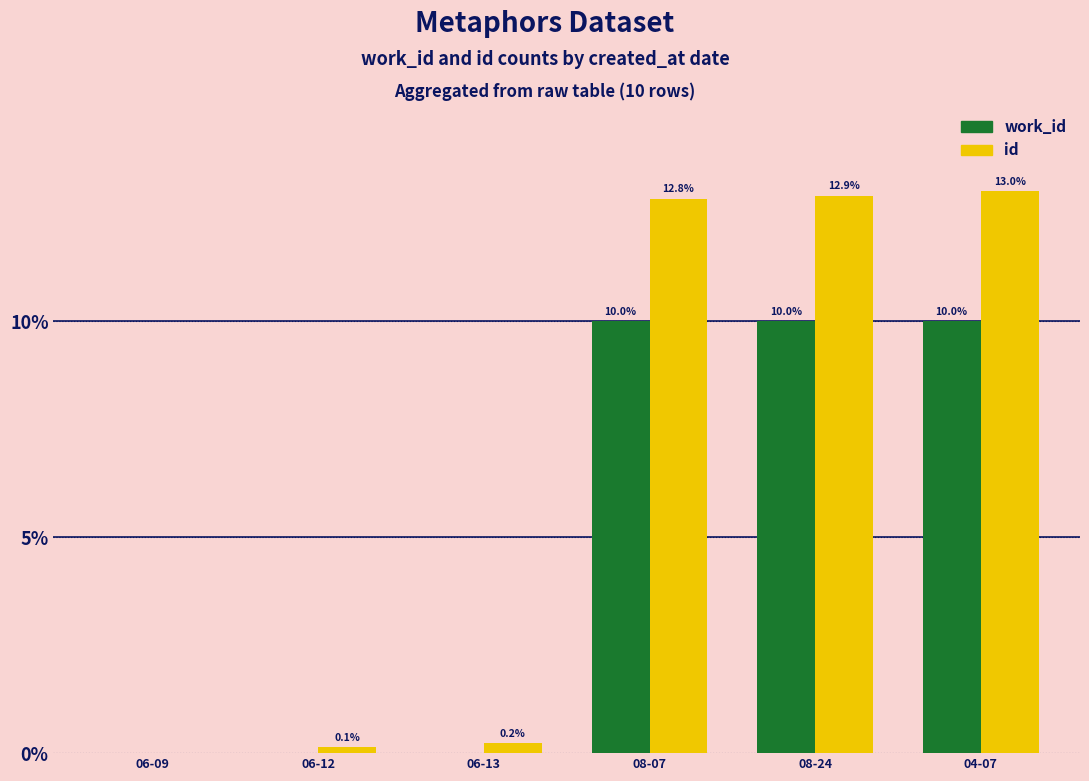

At which label is id closest to 6?

06-13